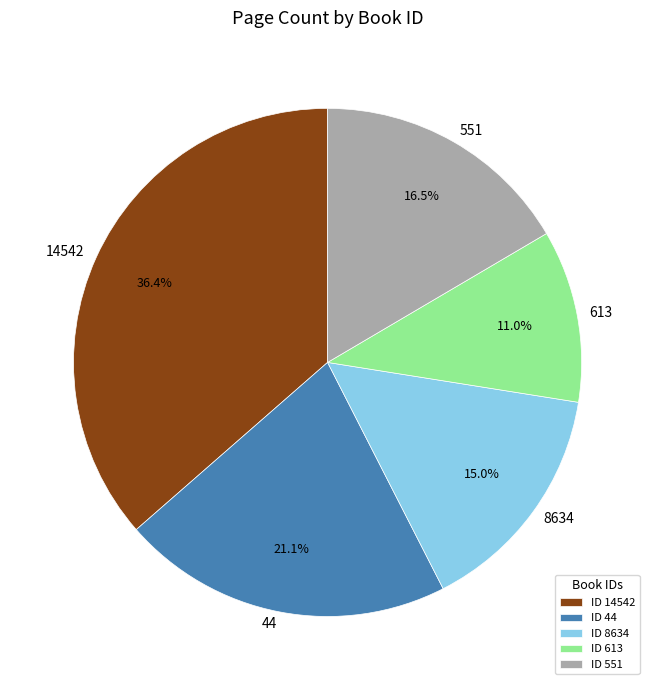

Does 613 account for over 50% of the chart?

No